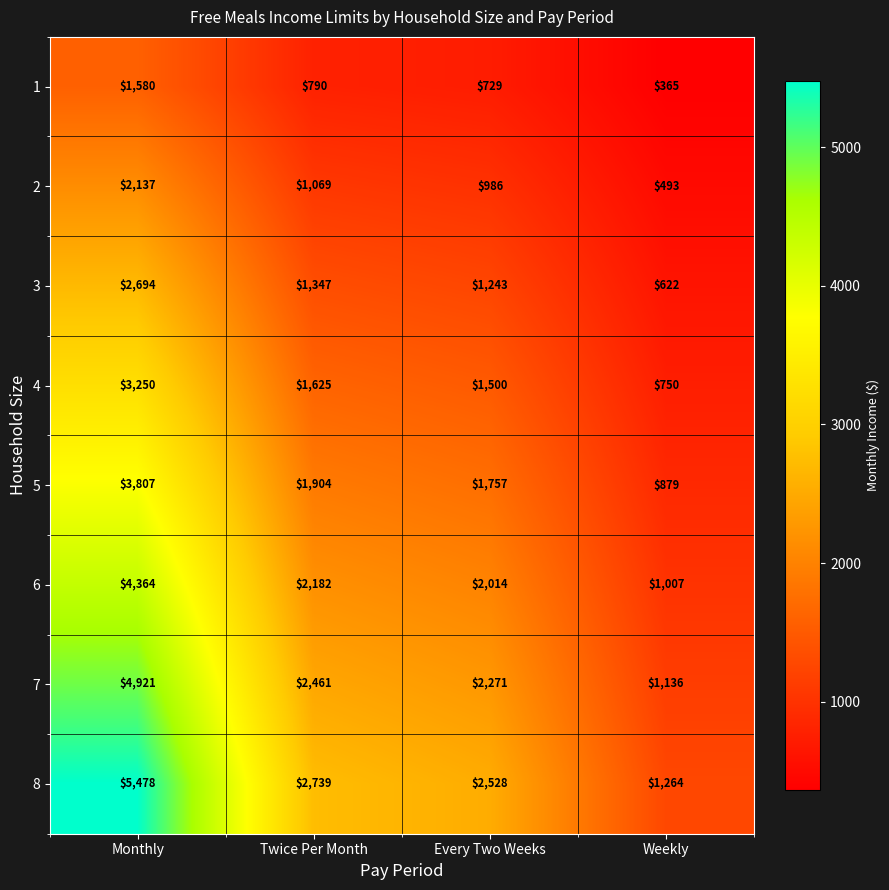

What is the maximum value shown in the chart?

5478